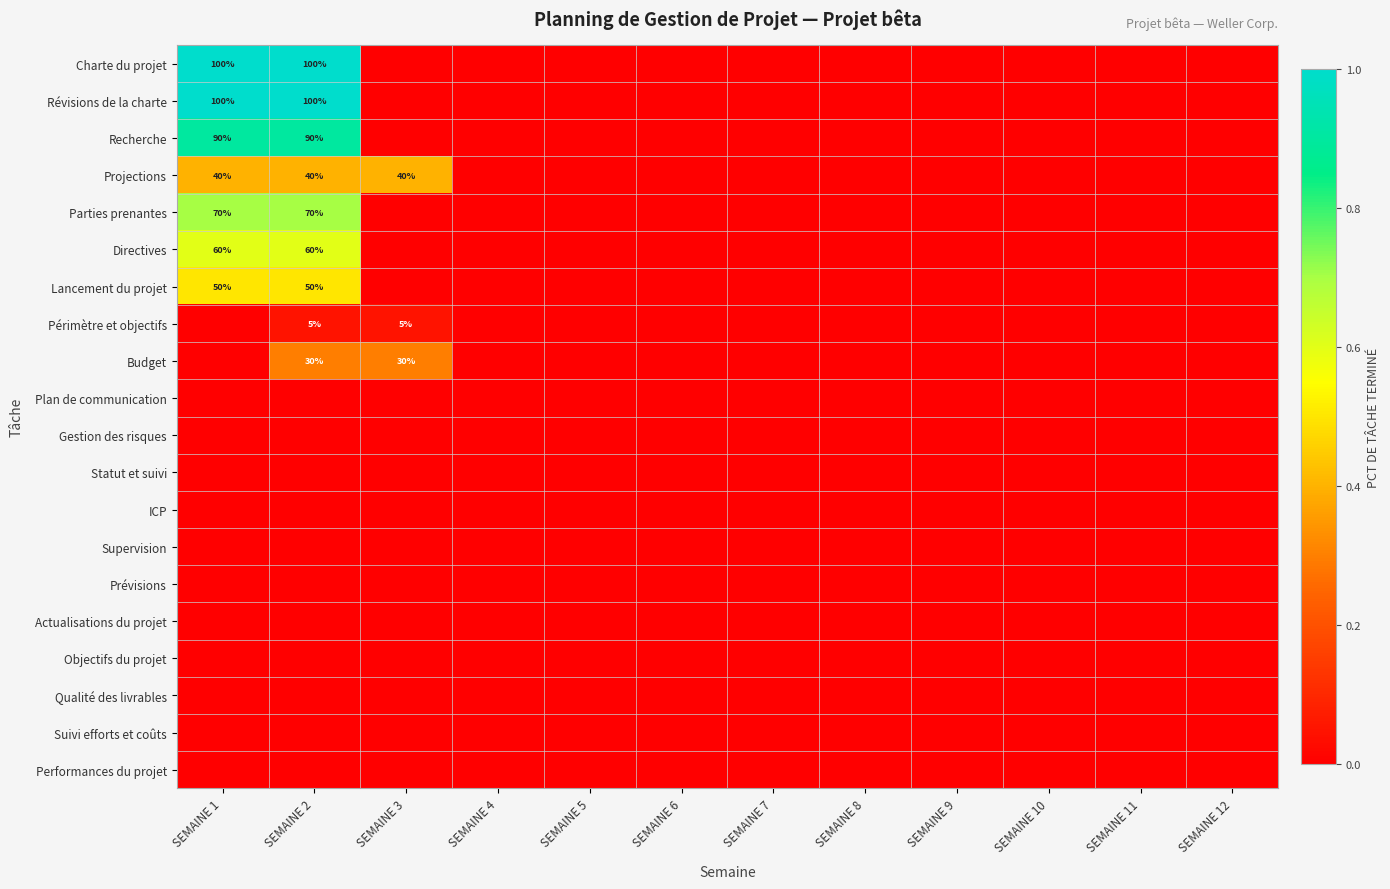

Rank the series at SEMAINE 4 from lowest to highest value.

Charte du projet, Révisions de la charte, Recherche, Projections, Parties prenantes, Directives, Lancement du projet, Périmètre et objectifs, Budget, Plan de communication, Gestion des risques, Statut et suivi, ICP, Supervision, Prévisions, Actualisations du projet, Objectifs du projet, Qualité des livrables, Suivi efforts et coûts, Performances du projet